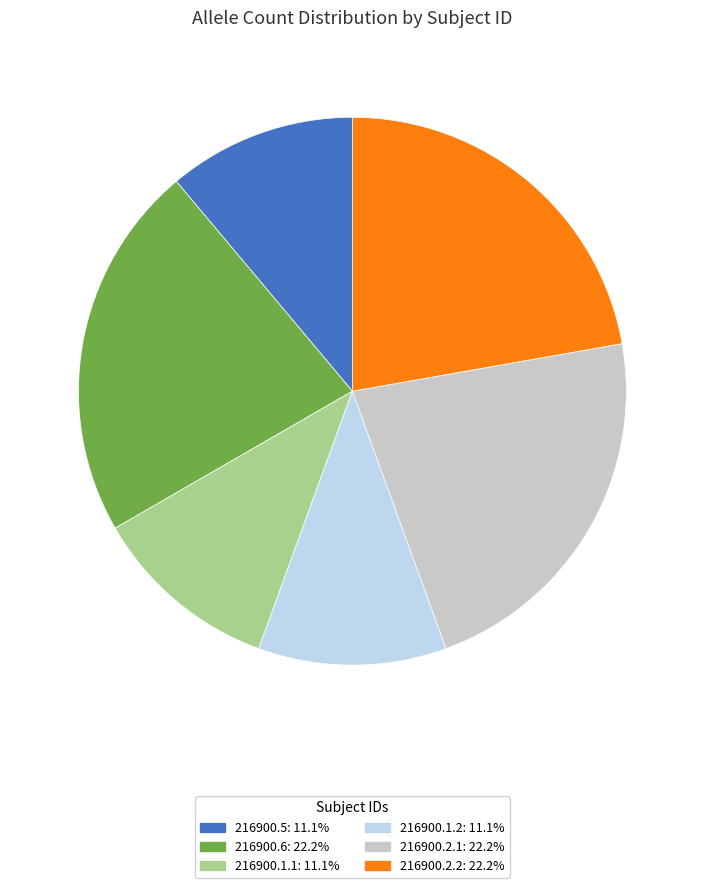

Is 216900.2.2 the majority of the pie?

No